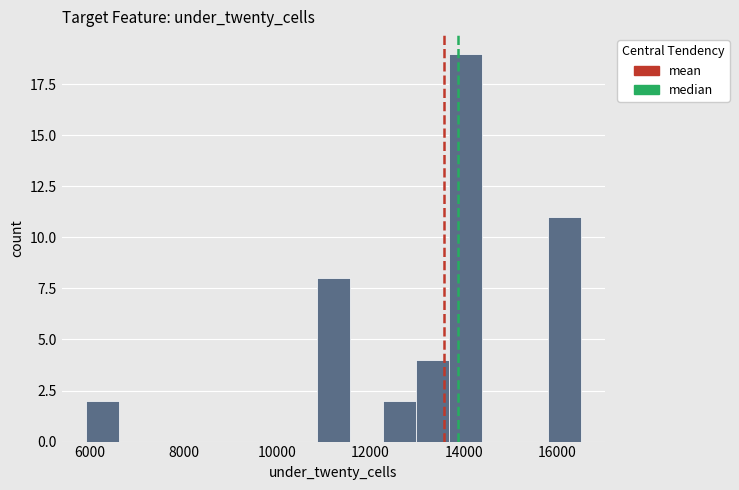

Read against the x-axis, roughly where is the centre of the tallest bar?

14000